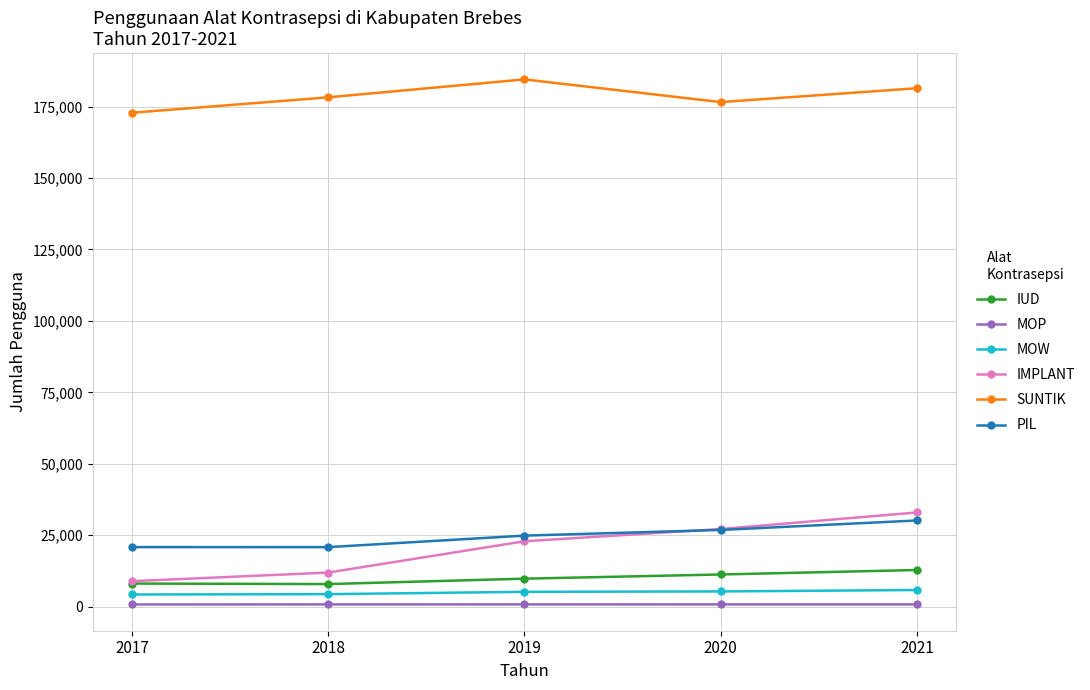

Is the value of IUD at 2018 greater than the value of PIL at 2017?

No